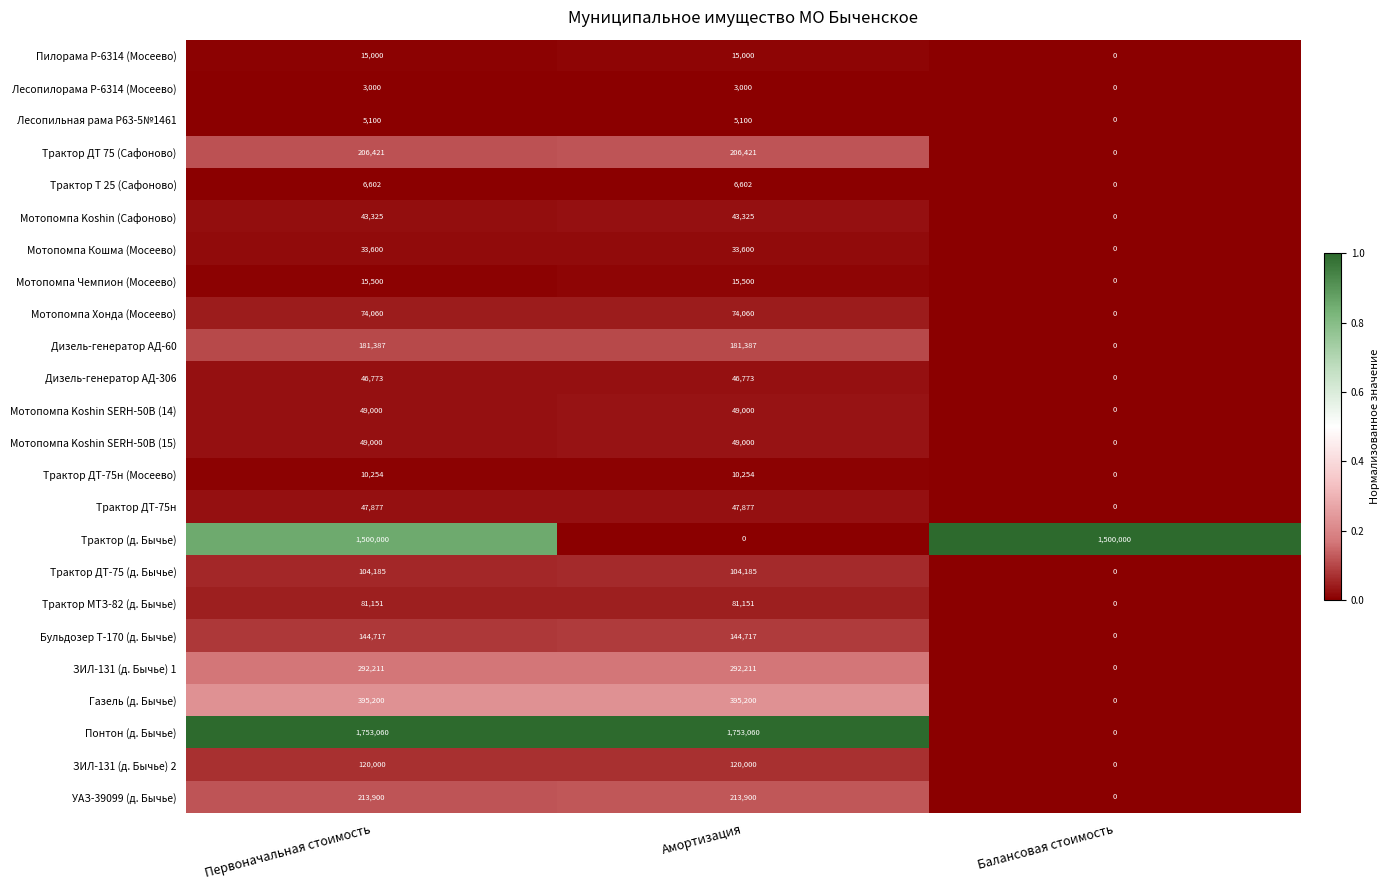

How many values in the Мотопомпа Кошма (Мосеево) series are below 33600?

1